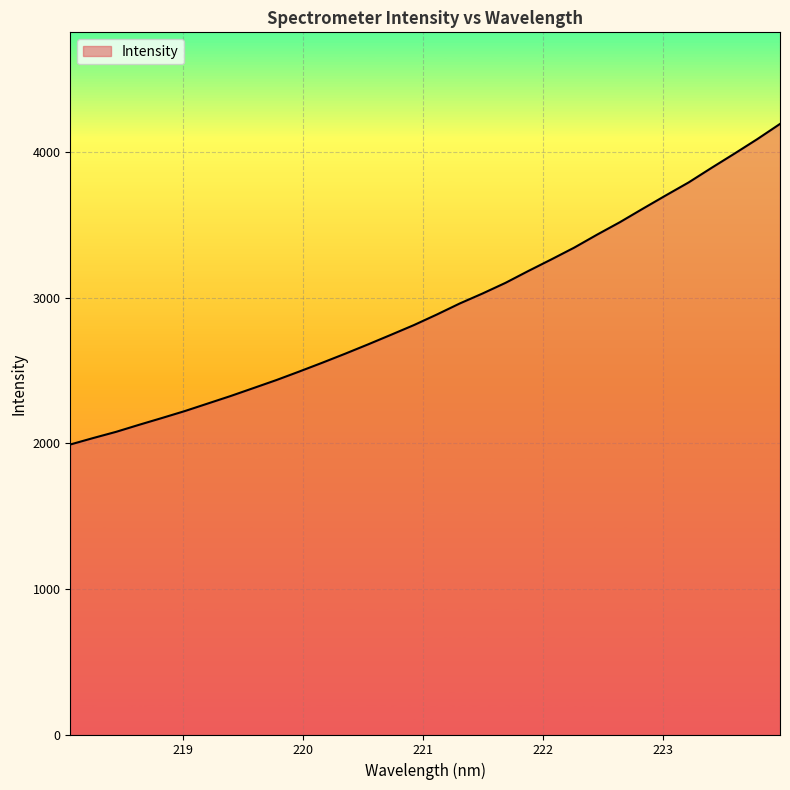

What is the difference between the maximum and minimum values?

2202.4